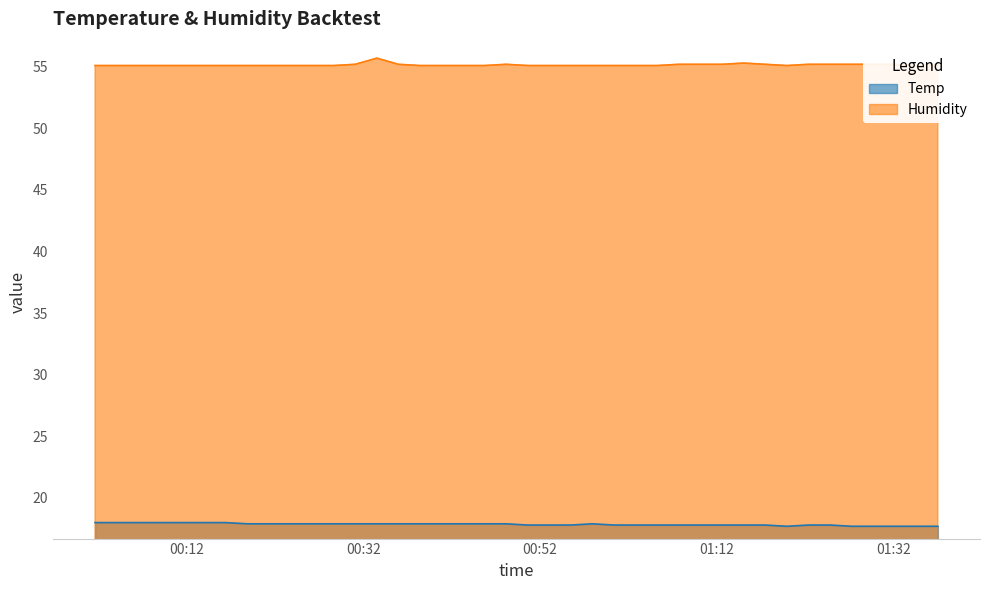

How many lines are shown in the chart?

2